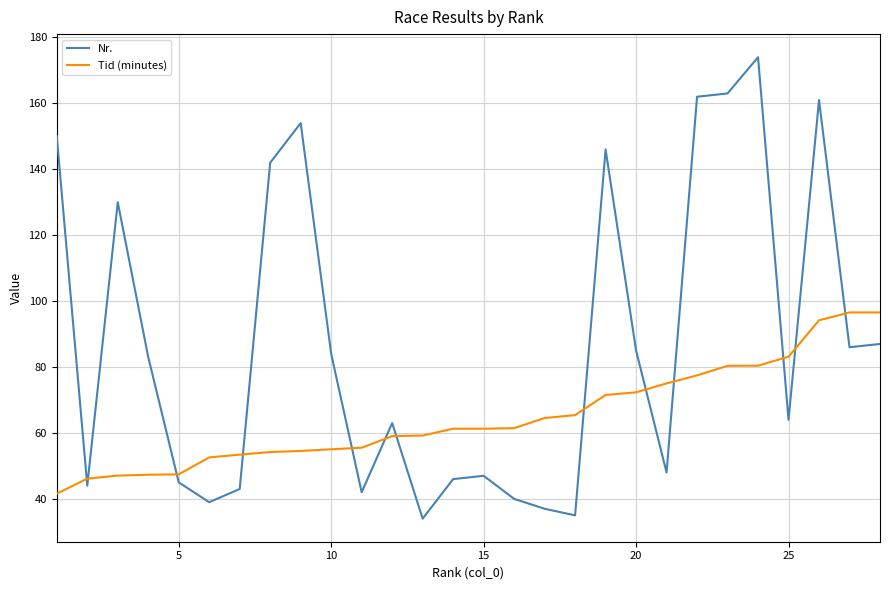

What is the highest value of the Nr. series?

174.0